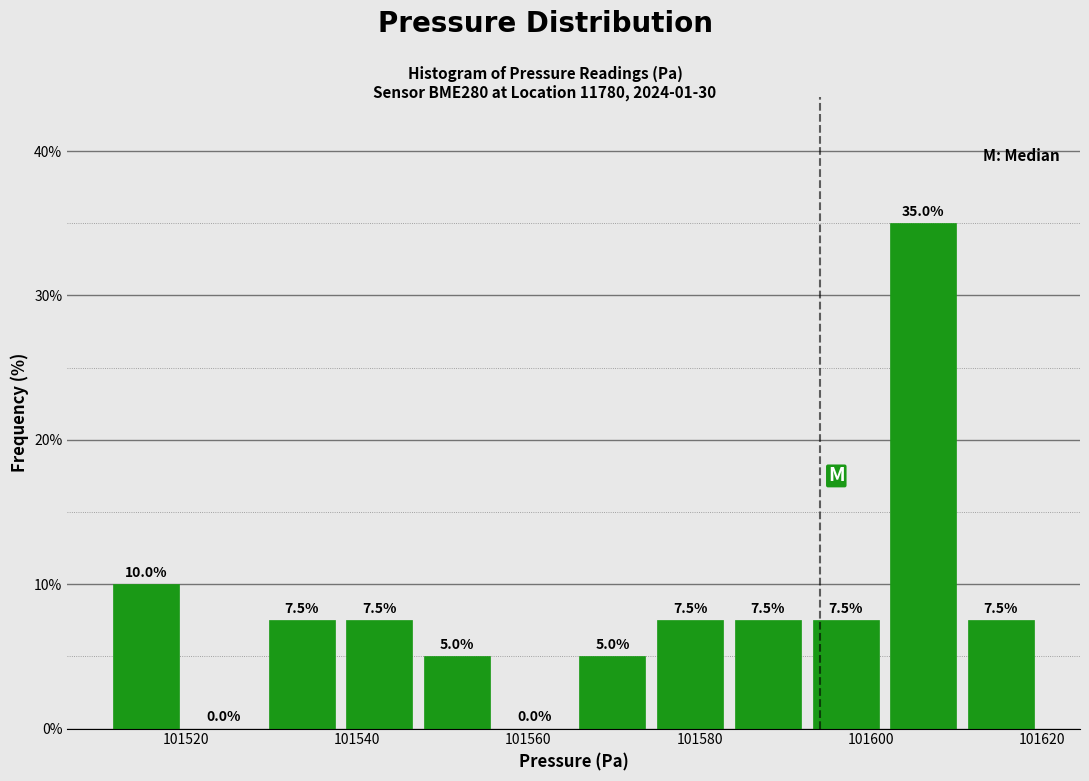

How tall is the bar that spans 101592 to 101602 on the x-axis? The bar edges are not printed on the chart, so give them approximately, as read against the axis.

7.5